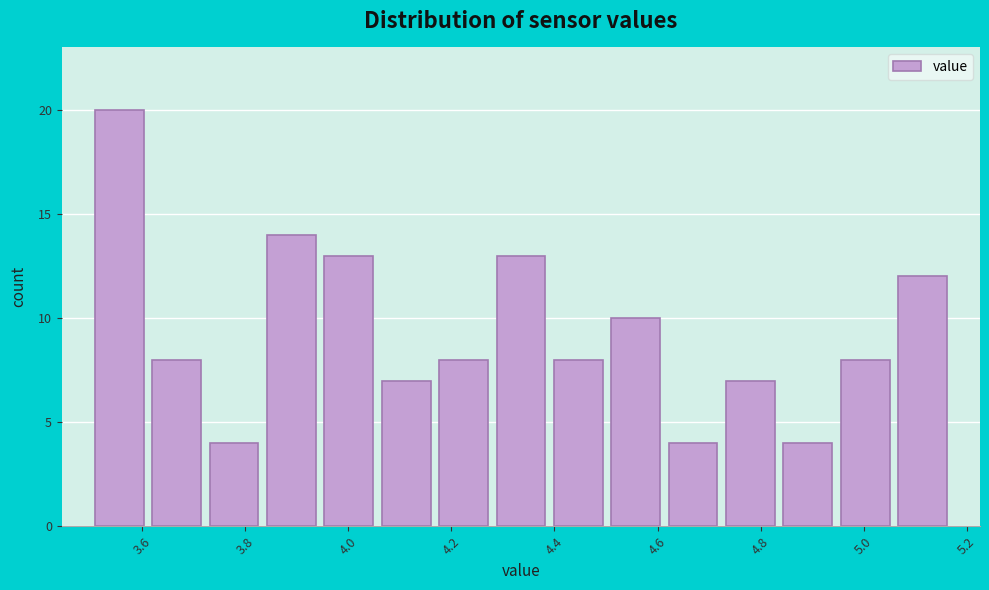

Reading left to right, list every bar in this chart as the range it spans on the x-axis followed by its height. Neither the bar edges nor the heights are printed on the chart, so give them approximately, as read against the axes.

3.50 to 3.62: 20
3.62 to 3.72: 8
3.72 to 3.84: 4
3.84 to 3.94: 14
3.94 to 4.06: 13
4.06 to 4.16: 7
4.16 to 4.28: 8
4.28 to 4.40: 13
4.40 to 4.50: 8
4.50 to 4.62: 10
4.62 to 4.72: 4
4.72 to 4.84: 7
4.84 to 4.94: 4
4.94 to 5.06: 8
5.06 to 5.18: 12